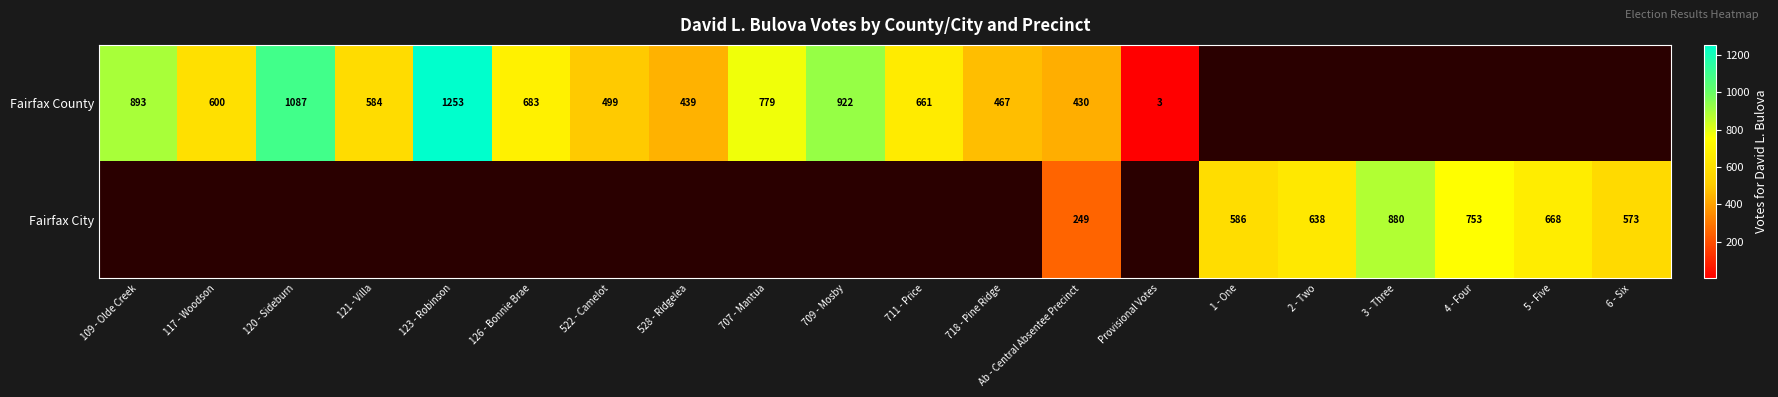

The Fairfax City series shows 1136.8 at 5 - Five. True or false?

False